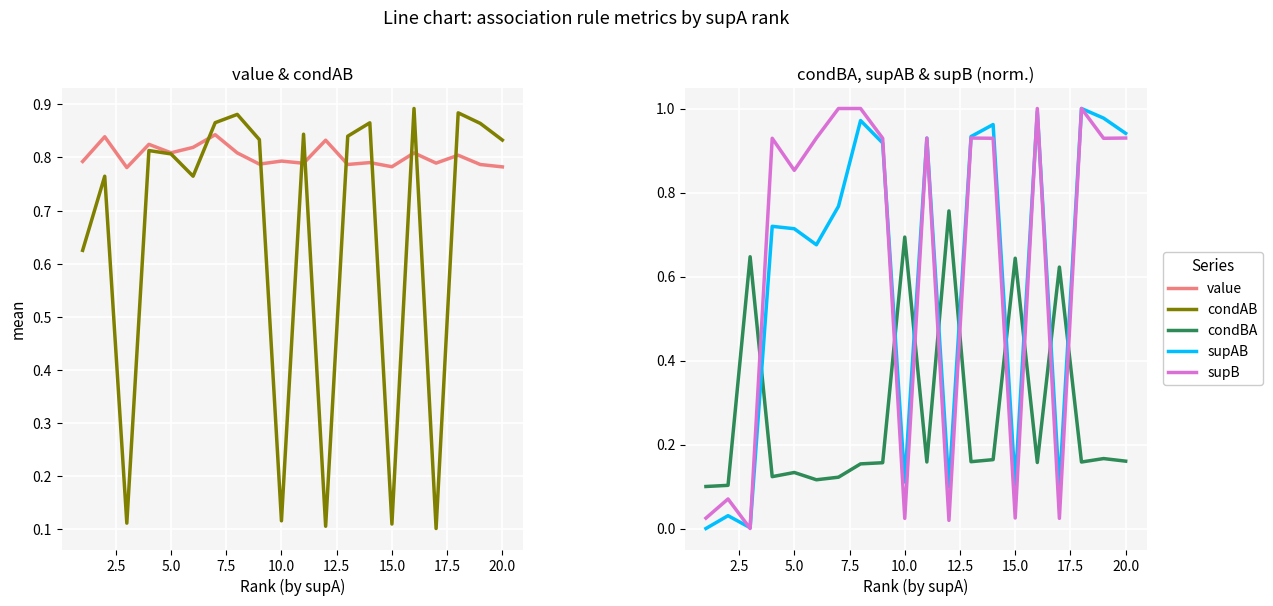

True or false: supAB and supB cross at least once.

True